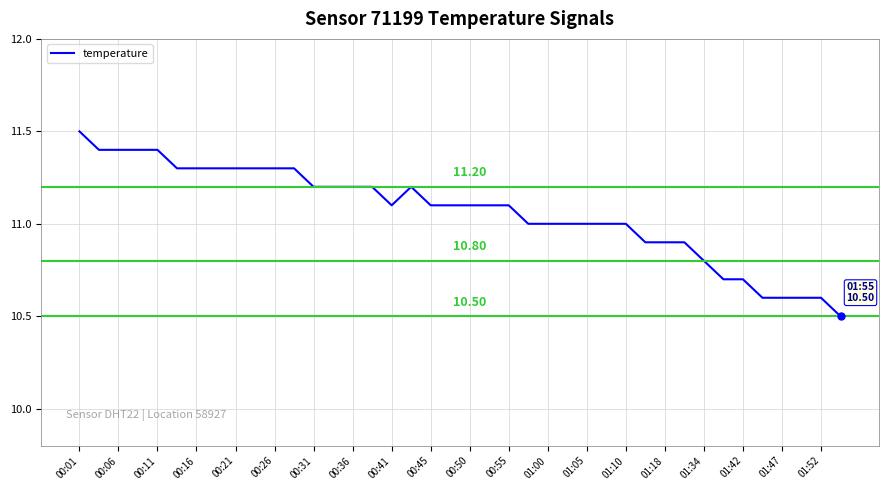

Count the number of data series in this chart.

1